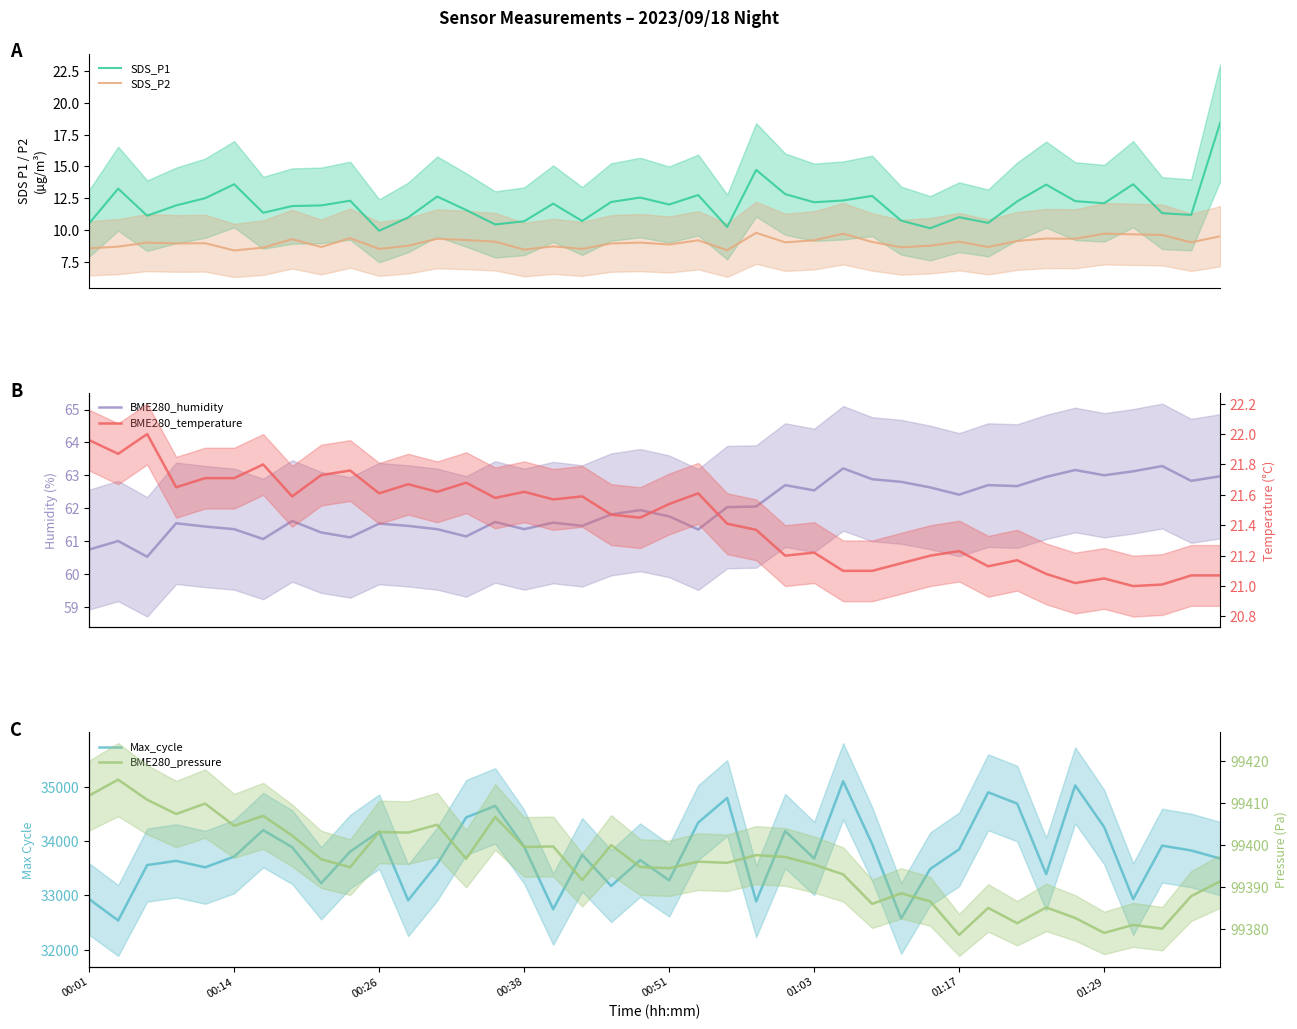

Is the value of SDS_P1 at 36 greater than the value of BME280_temperature at 33?

No